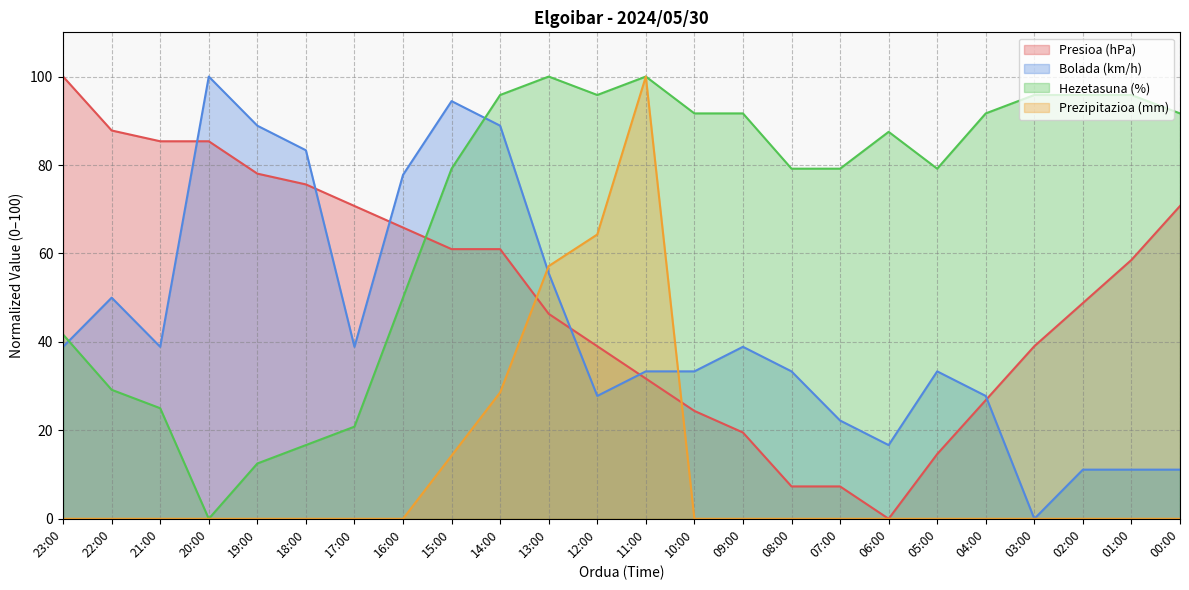

What is the spread (max minus min) of values at 01:00?

95.8